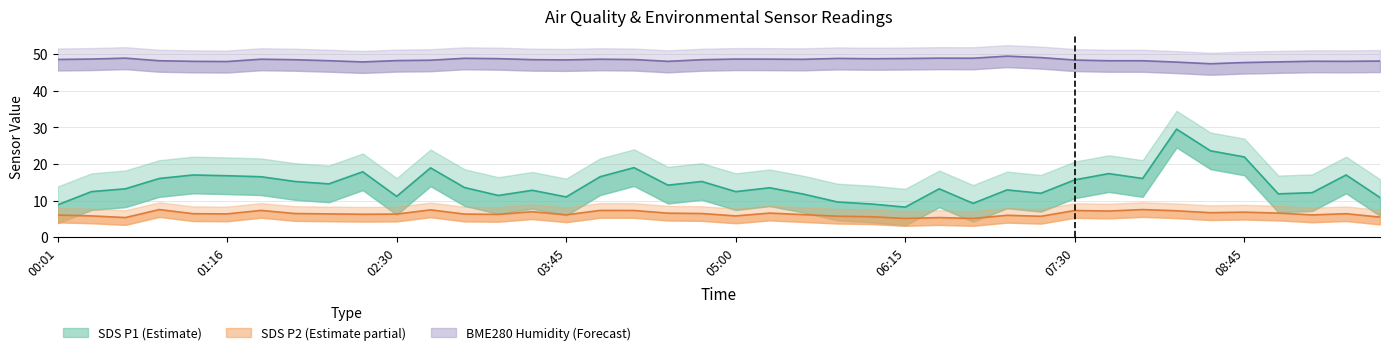

Which has a higher value, 09:30 or 03:00?

09:30